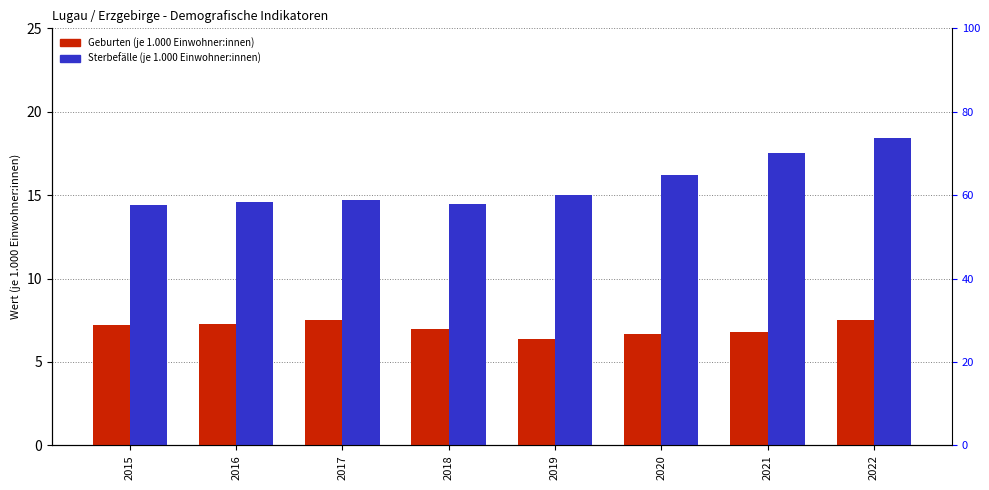

Reading right to left, what are all the values shown in this chart?

Geburten (je 1.000 Einwohner:innen): 2022=7.5	2021=6.8	2020=6.7	2019=6.4	2018=7.0	2017=7.5	2016=7.3	2015=7.2
Sterbefälle (je 1.000 Einwohner:innen): 2022=18.4	2021=17.5	2020=16.2	2019=15.0	2018=14.5	2017=14.7	2016=14.6	2015=14.4